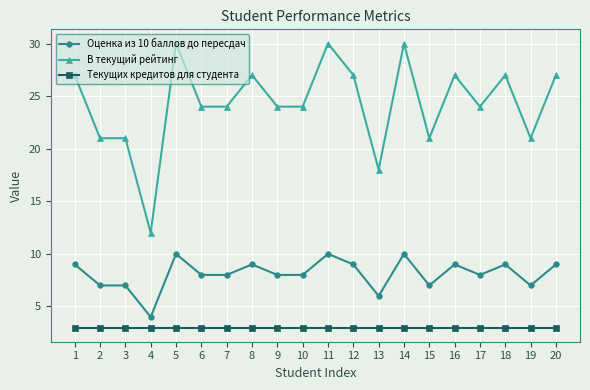

What is the greatest value displayed?

30